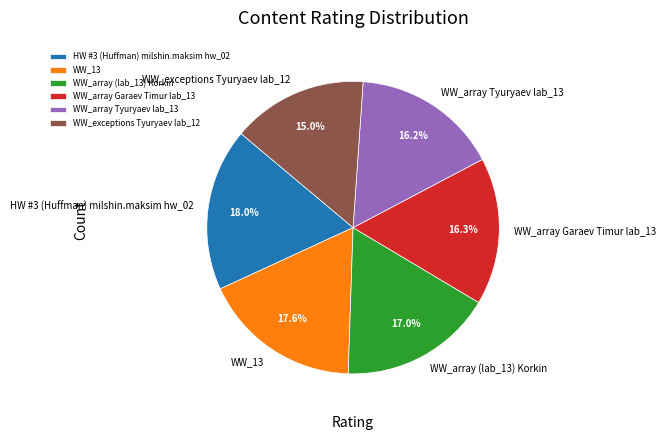

To the nearest percent, what is the difference between the largest and smallest slice percentages?

3%